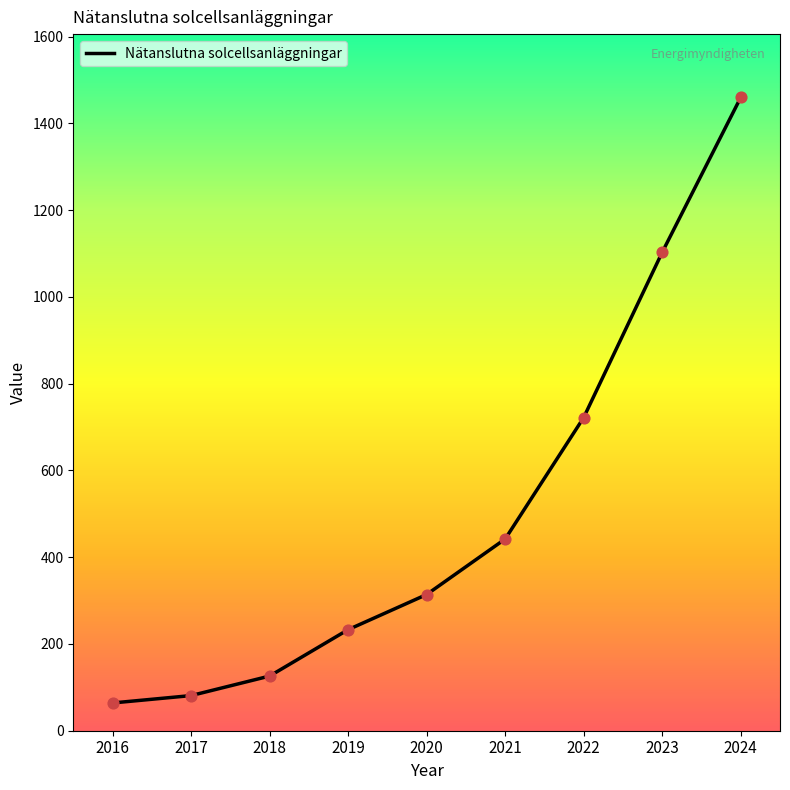

Which has a higher value, 2022 or 2020?

2022